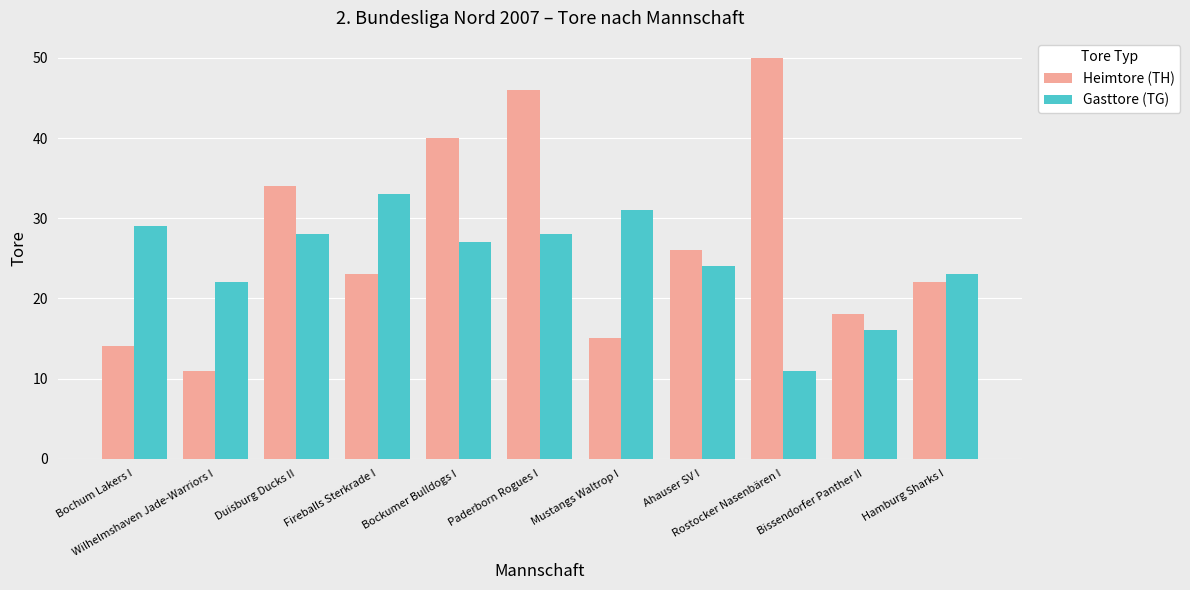

Where does the Heimtore (TH) series first go above 23?

Duisburg Ducks II